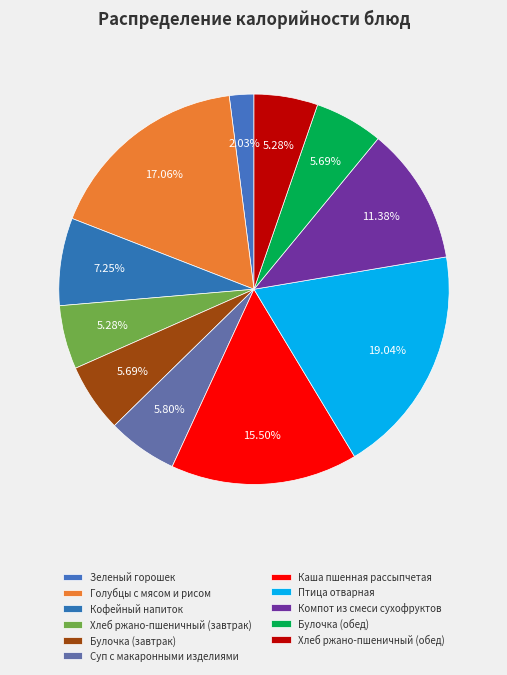

How many slices are in this pie chart?

11